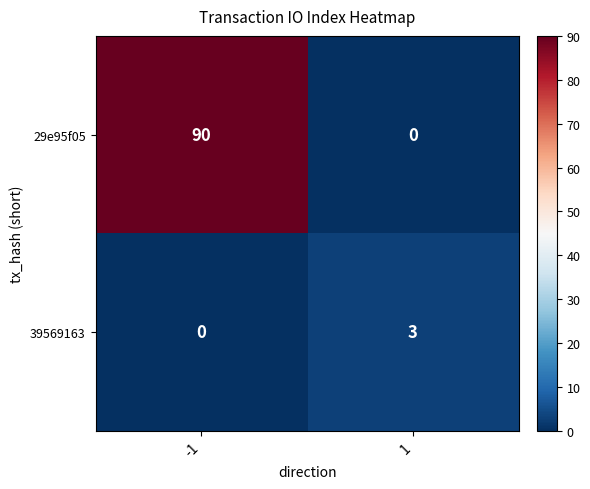

What is the total value across all series at 1?

3